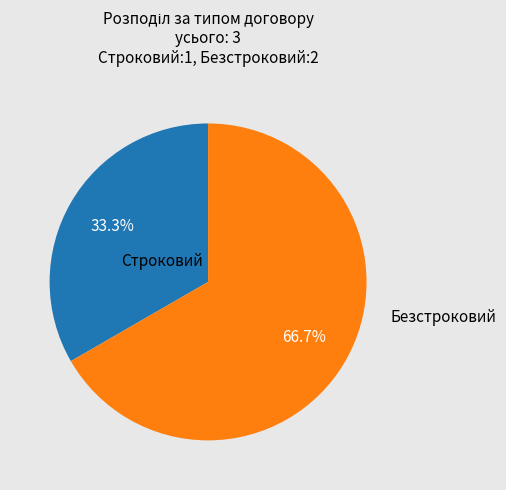

Which has a higher value, Безстроковий or Строковий?

Безстроковий